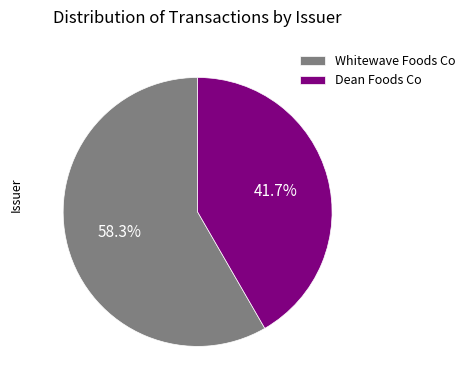

Which slice is the largest?

Whitewave Foods Co